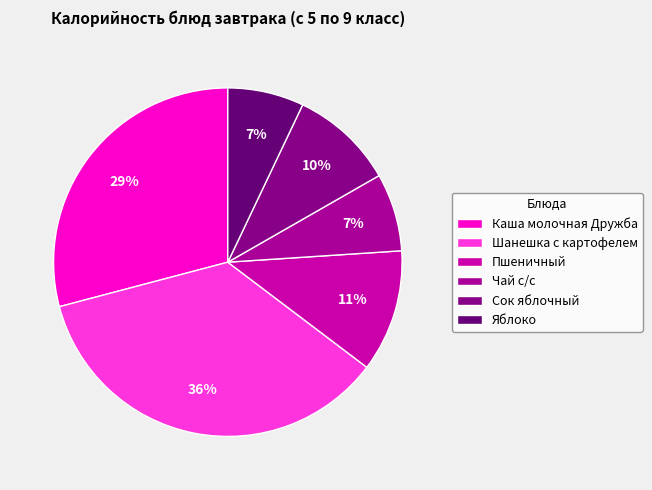

How many slices are in this pie chart?

6